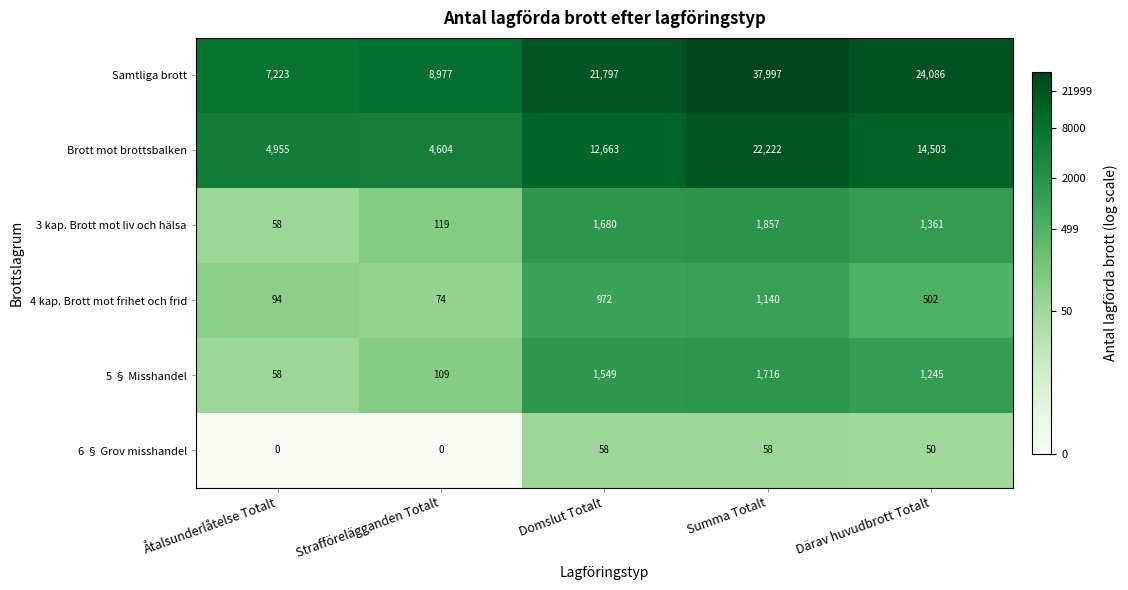

At which label is 4 kap. Brott mot frihet och frid closest to 607?

Därav huvudbrott Totalt